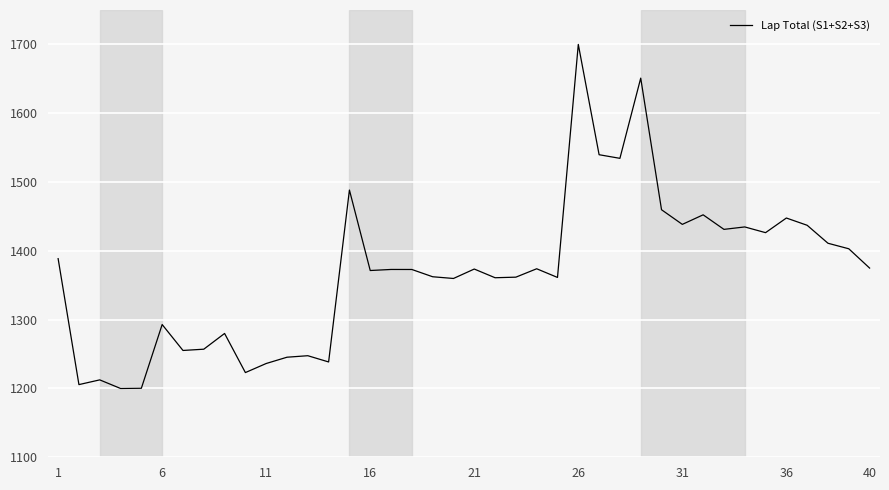

What is the difference between the maximum and minimum values?

500.0